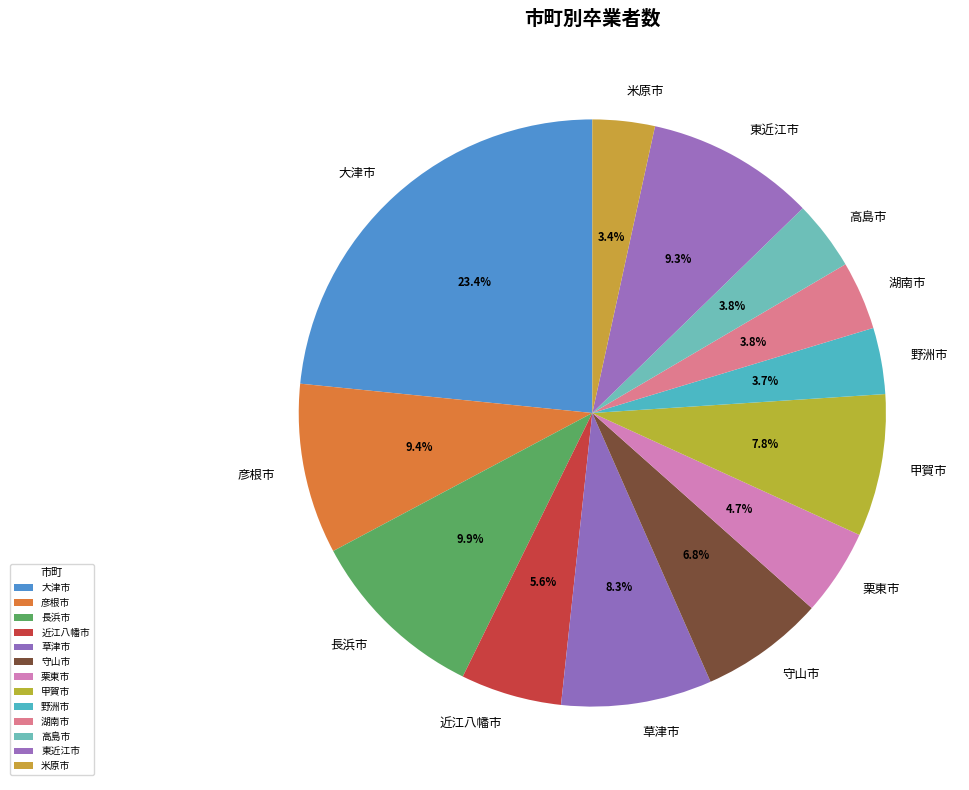

Is it true that 近江八幡市 is 1% of the pie?

False